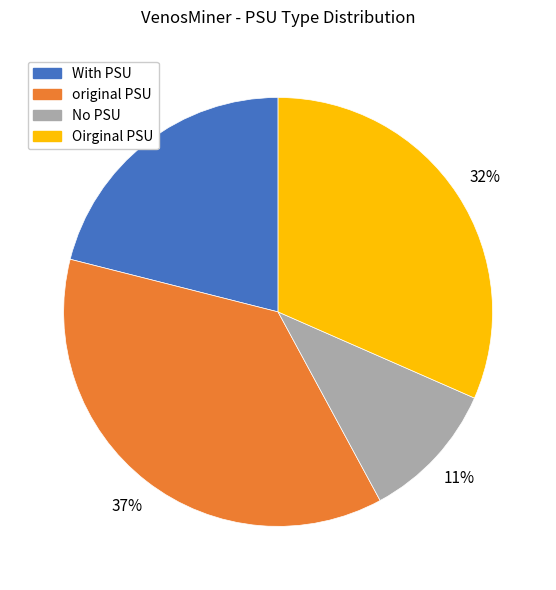

Does Oirginal PSU represent more than half of the total?

No